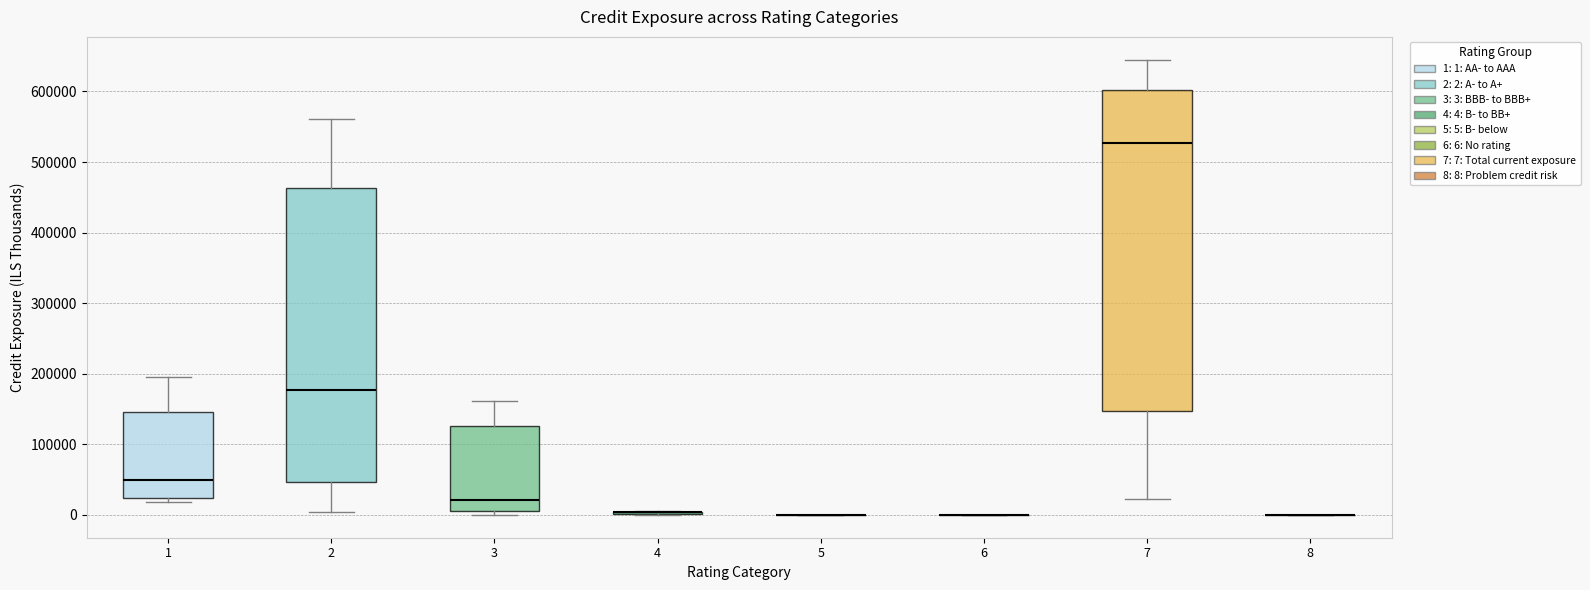

Reading left to right, transcribe this box plot: for each box, give where its median line is, the range the box spans, and where its two whiskers end, as read against the y-axis. The values are not printed on the chart, so give them approximately, as read against the axis.

1: median 50000, box 20000 to 150000, whiskers 20000 (just below the box's lower edge) to 200000
2: median 180000, box 50000 to 460000, whiskers 0 to 560000
3: median 20000, box 10000 to 130000, whiskers 0 to 160000
4: box collapsed to a line at 0, whiskers 0 to 10000
5: box collapsed to a line at 0, whiskers 0 to 0
6: box collapsed to a line at 0, whiskers 0 to 0
7: median 530000, box 150000 to 600000, whiskers 20000 to 650000
8: box collapsed to a line at 0, whiskers 0 to 0